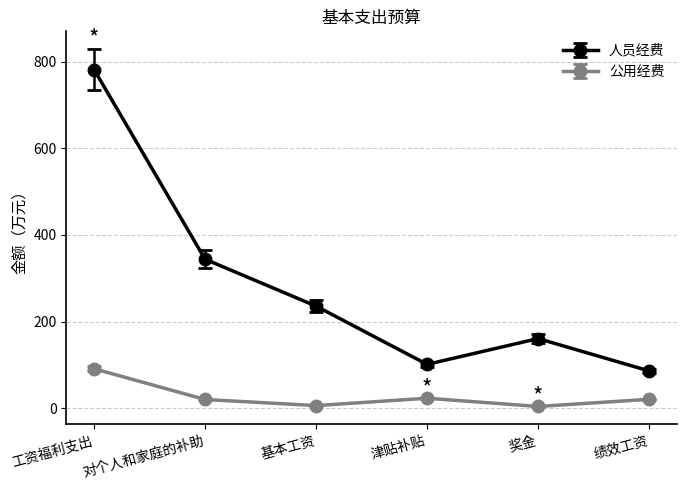

Rank the series by their maximum value, from lowest to highest.

公用经费, 人员经费